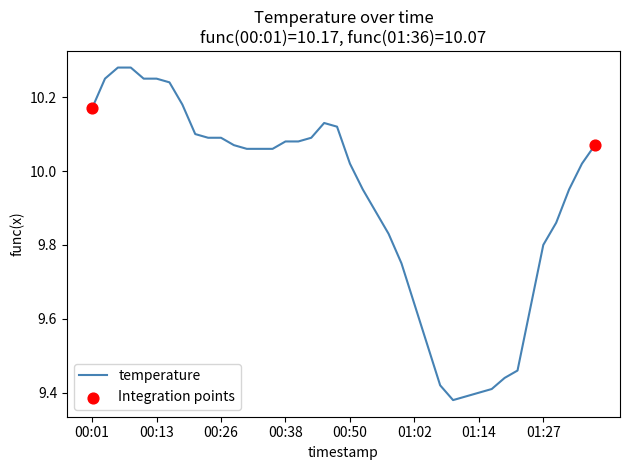

What is the difference between the maximum and minimum values?

0.9